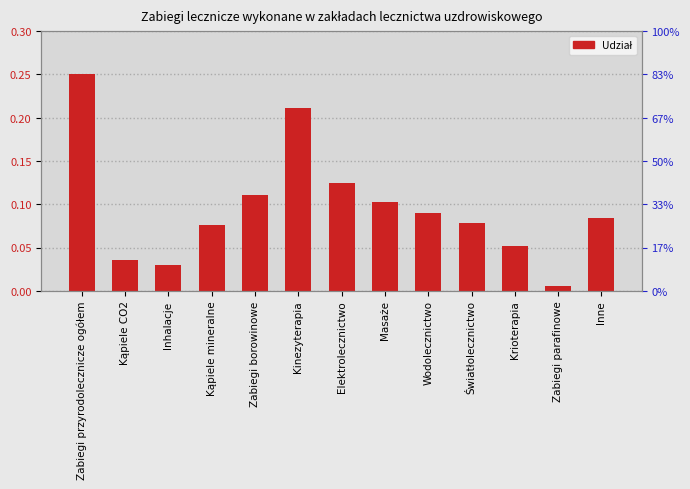

True or false: the data shows 0.0 at Krioterapia.

False